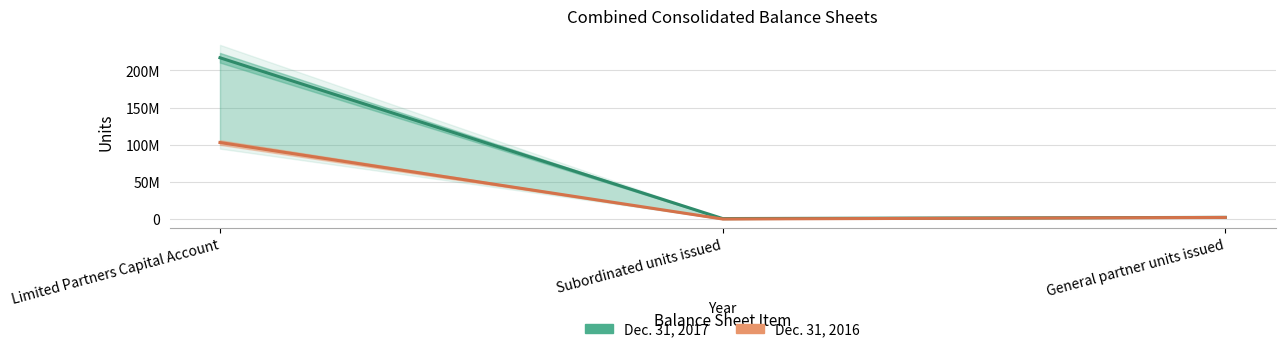

What is the maximum value for Dec. 31, 2016?

102981495